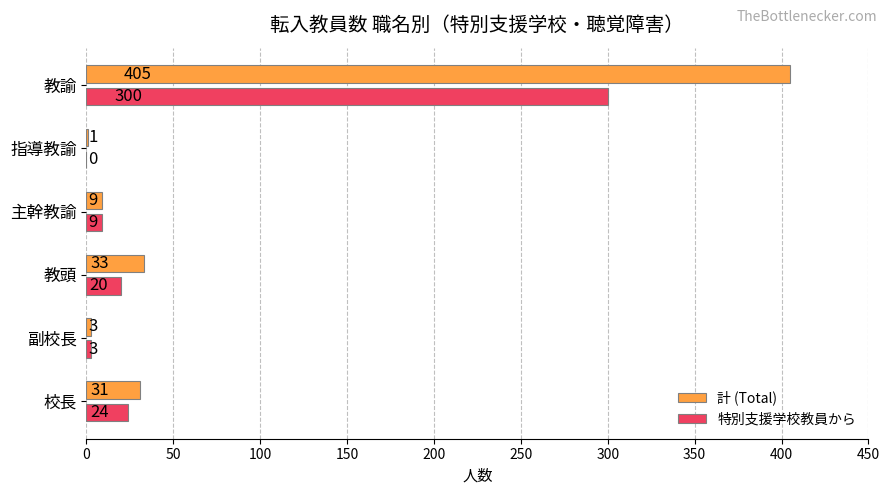

Which series changed the most between 校長 and 教諭?

計 (Total)